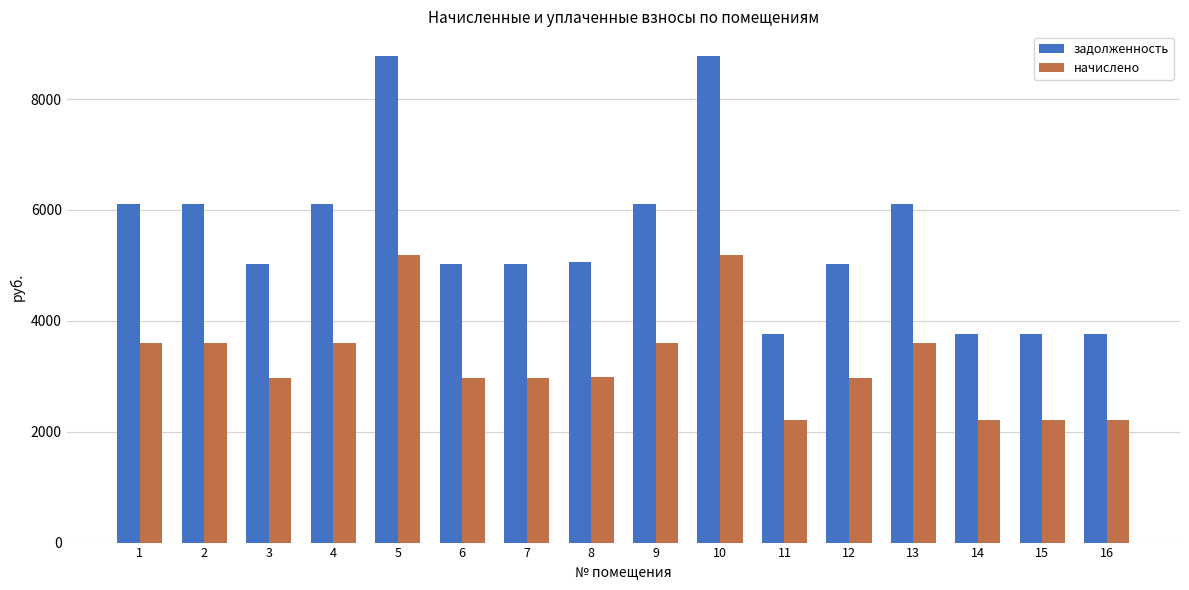

The начислено series shows 2199.7 at 4. True or false?

False